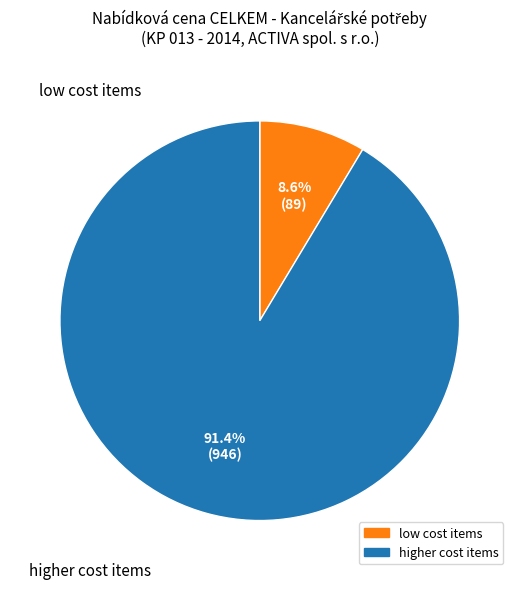

Does any single category account for the majority?

Yes